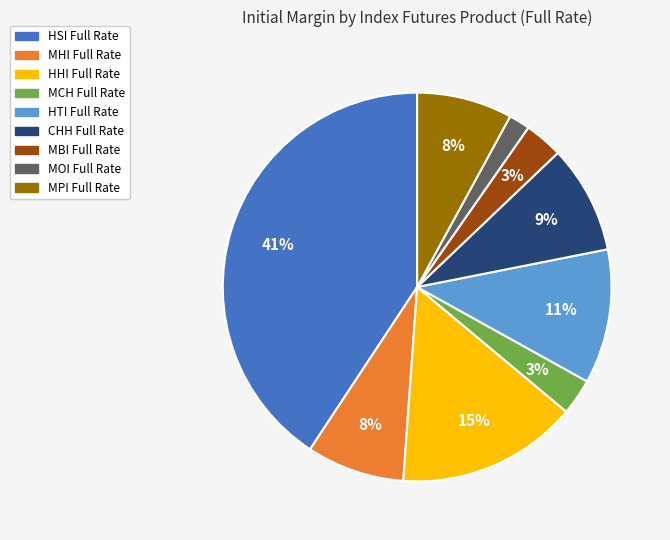

To the nearest percent, what is the average slice percentage?

11%